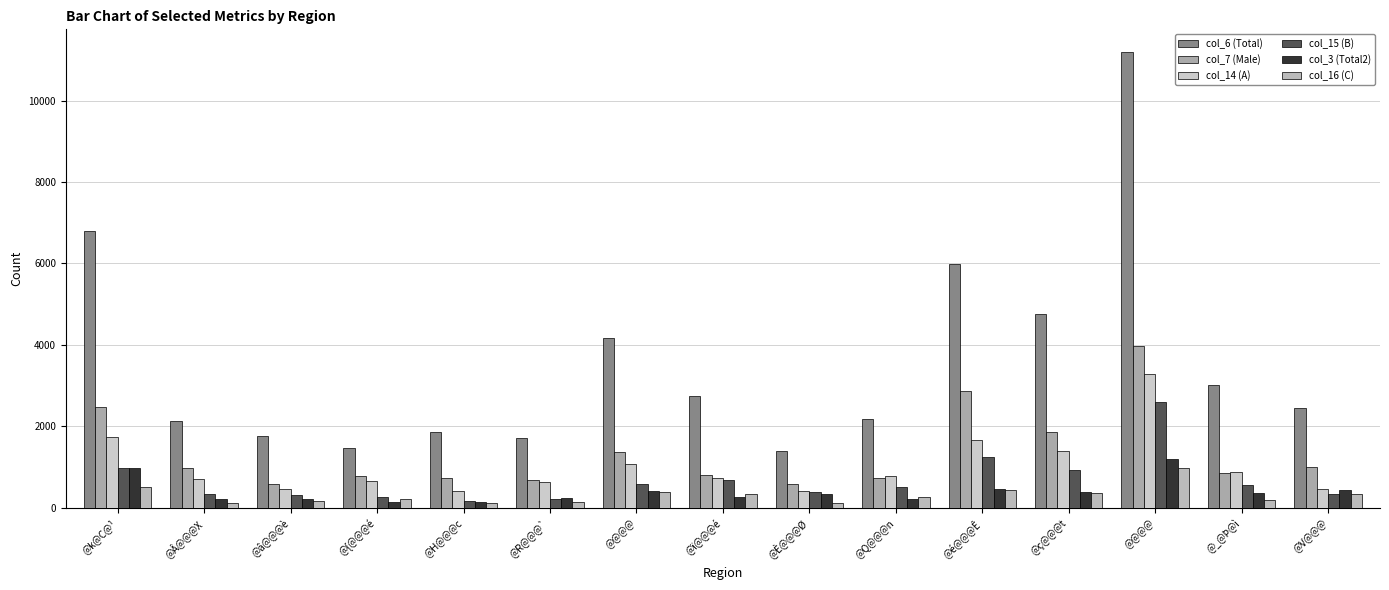

How many categories are shown in the chart?

15